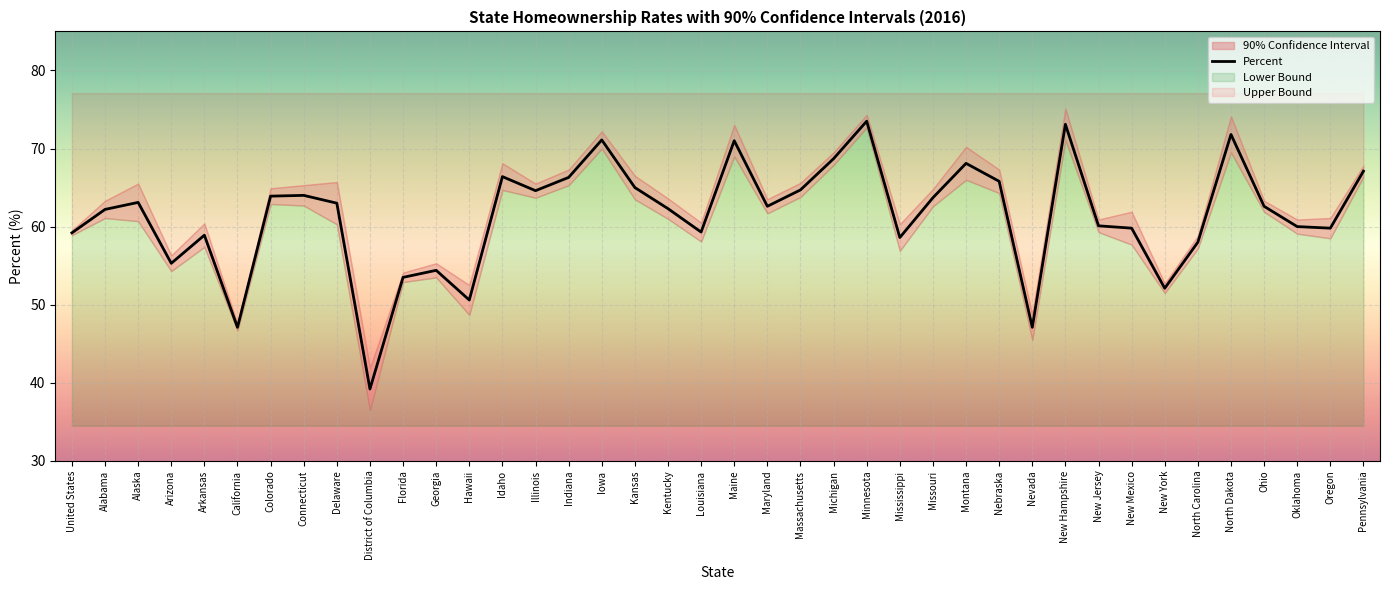

Where is the first local maximum?

Alaska